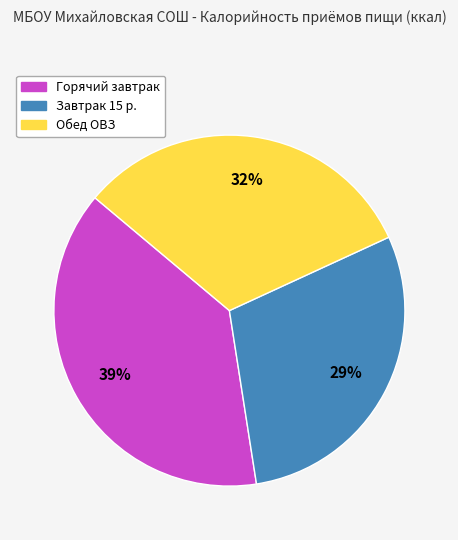

To the nearest percent, what is the average slice percentage?

33%